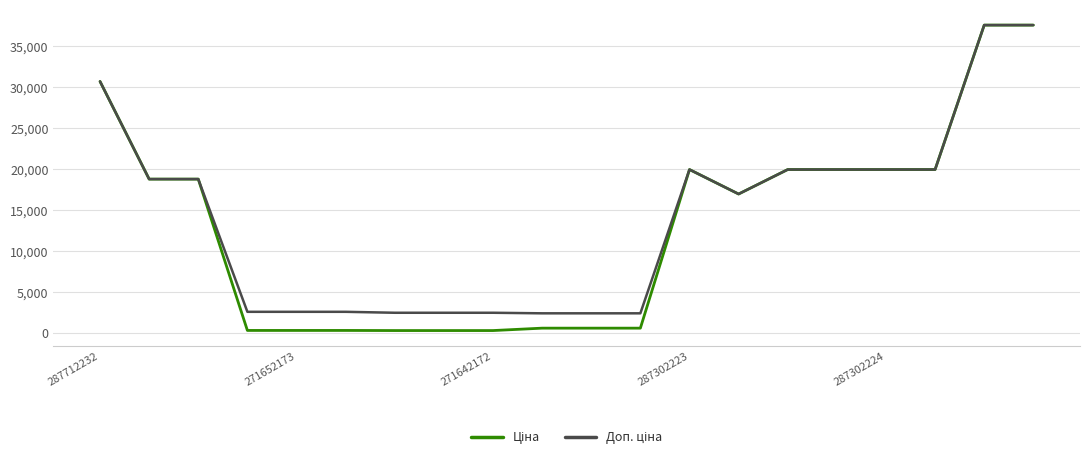

What is the maximum value shown in the chart?

37593.6